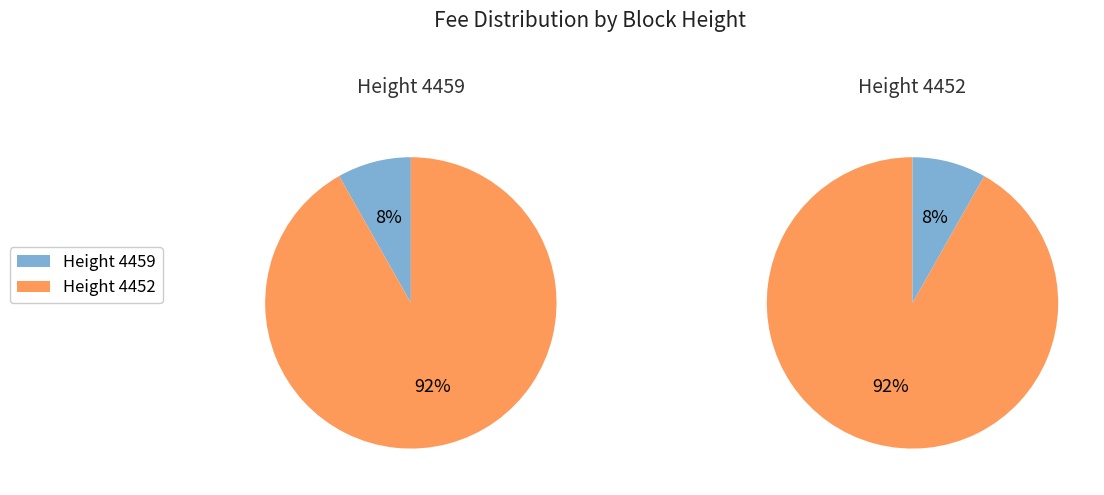

Does any single category account for the majority?

Yes